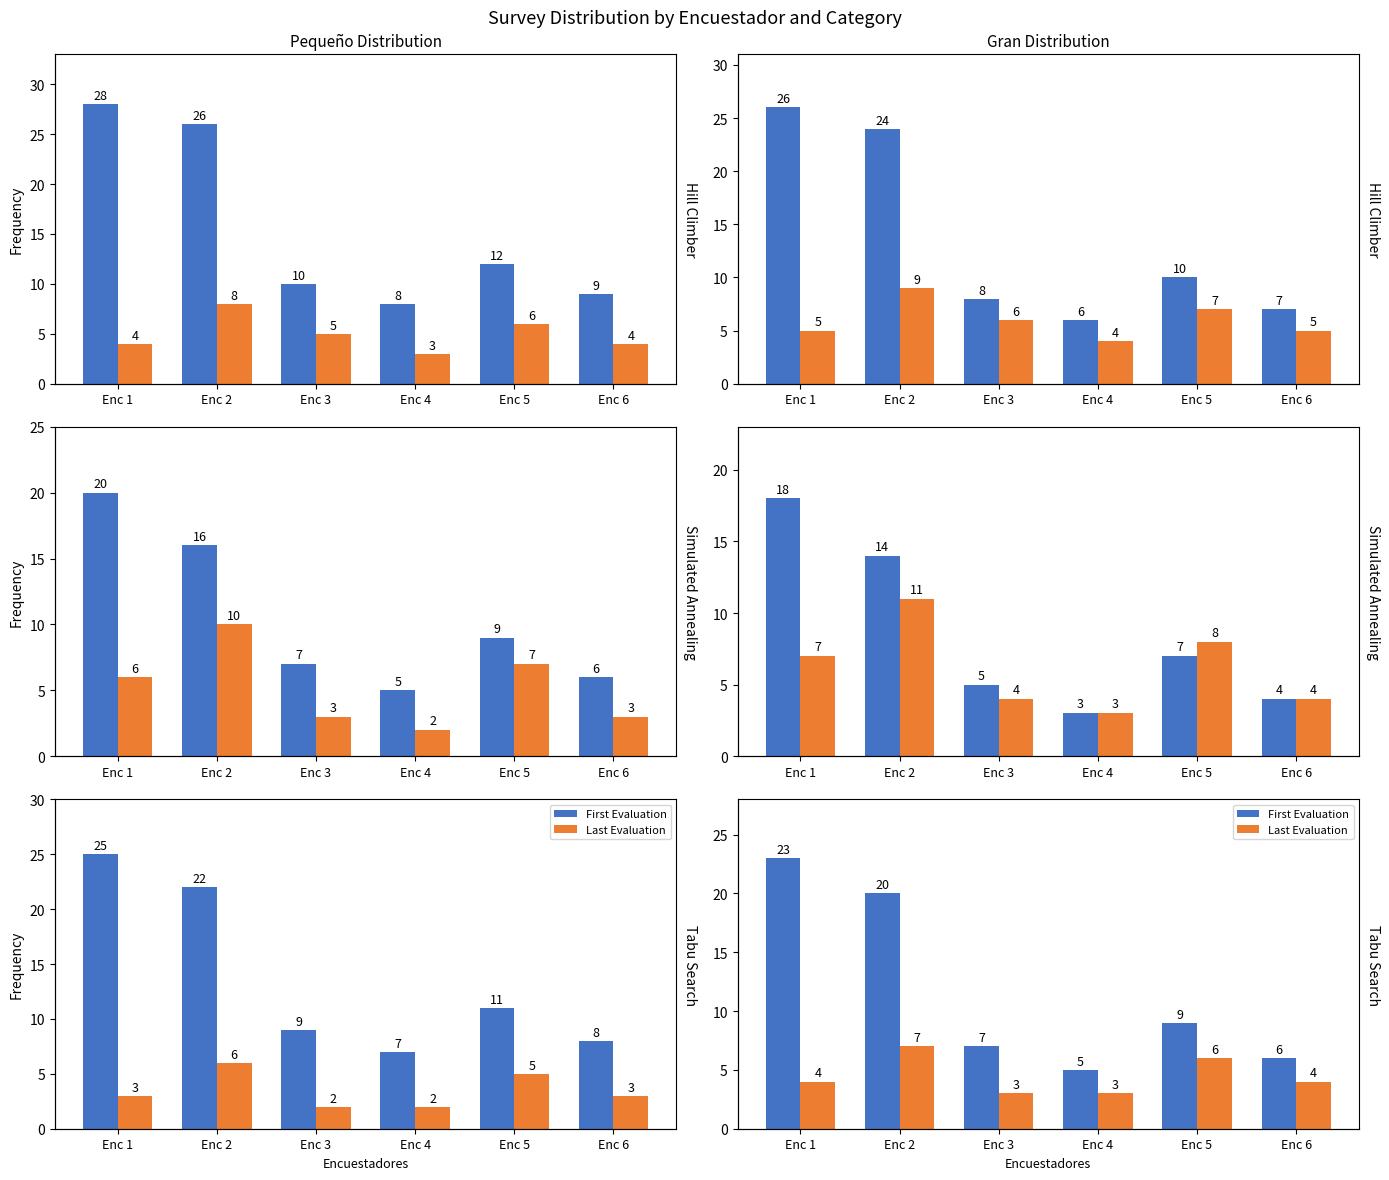

Rank the series by their maximum value, from highest to lowest.

First Evaluation, Last Evaluation